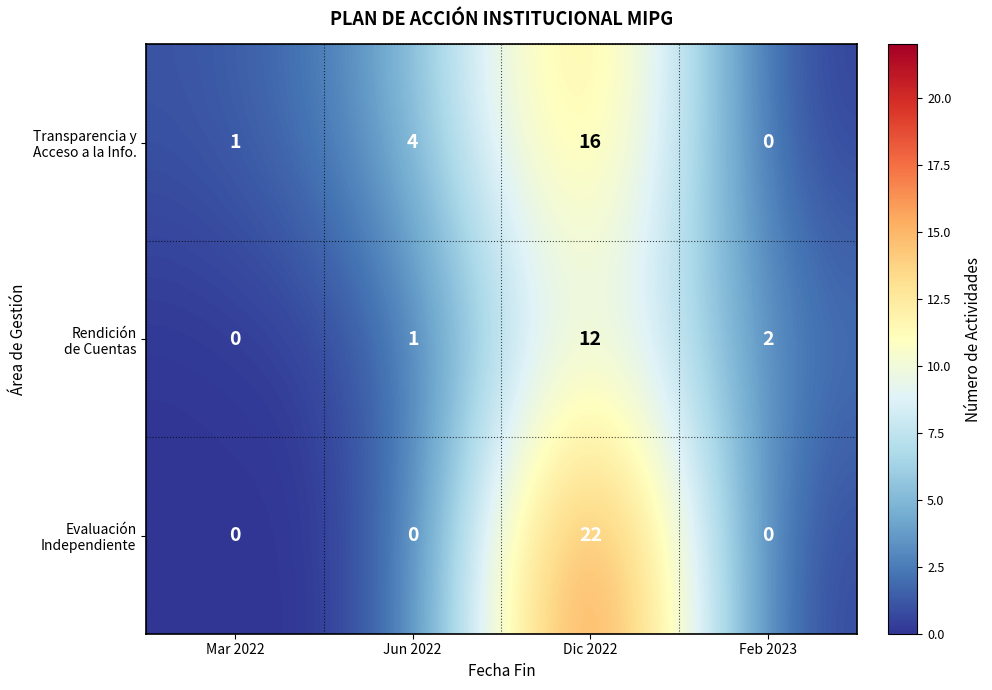

What is the maximum value shown in the chart?

22